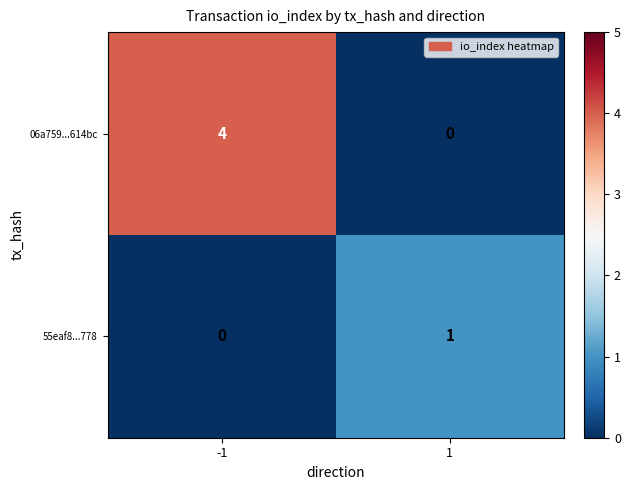

Reading right to left, transcribe all the data shown in this chart.

06a759...614bc: 0	4
55eaf8...778: 1	0